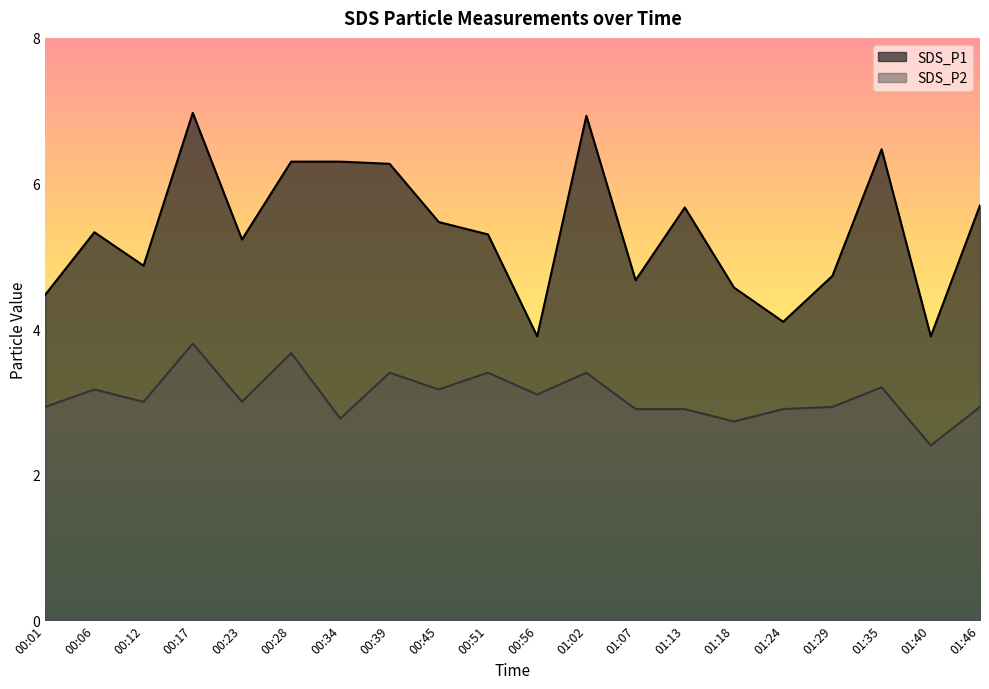

In SDS_P2, how many points are higher than both neighbors (excluding endpoints)?

7